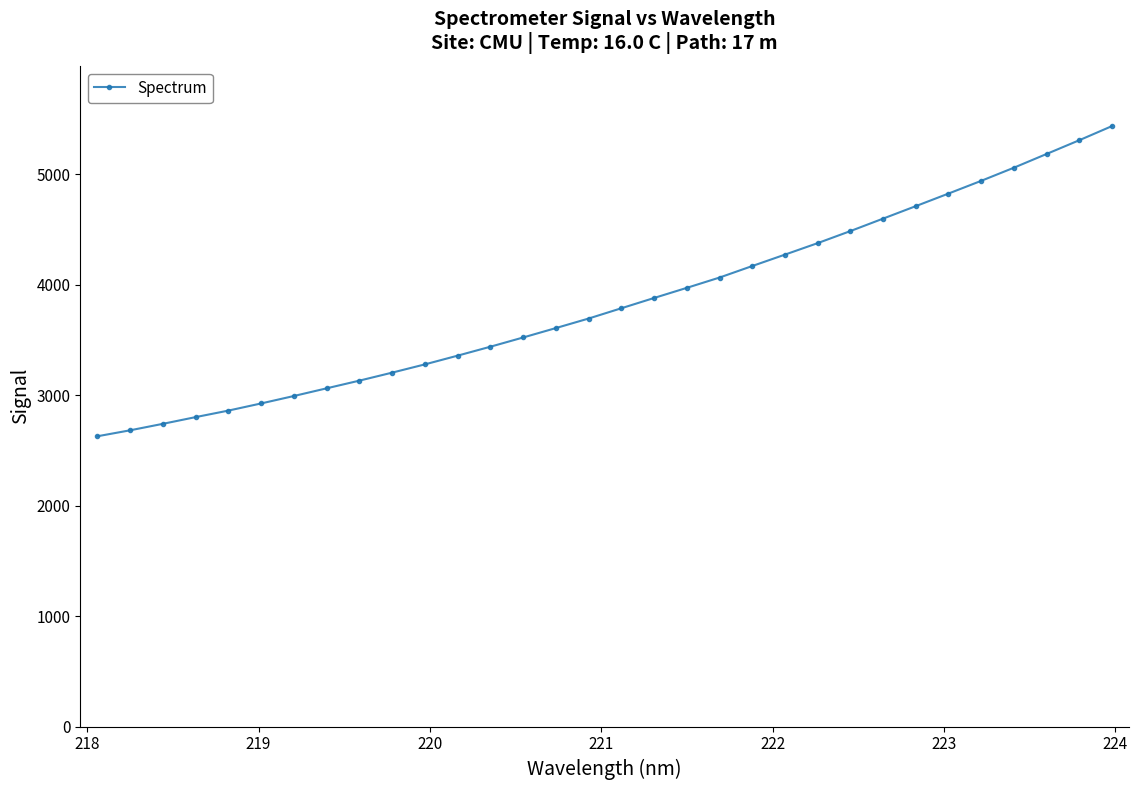

What is the sum of all values?

122973.0